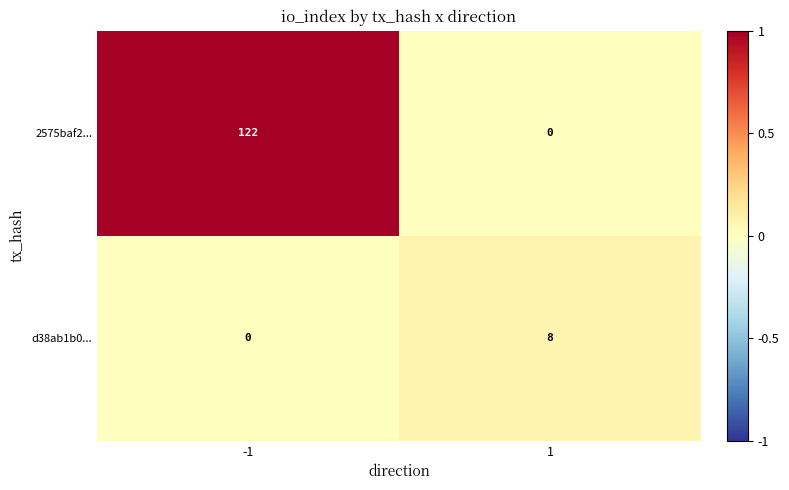

What is the average value of the 2575baf2... series?

61